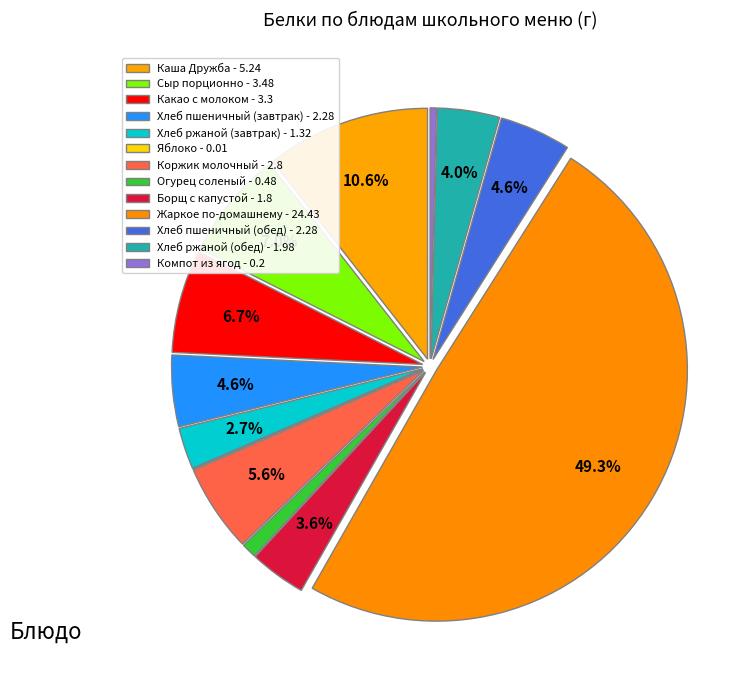

Between Хлеб ржаной (обед) and Яблоко, which is larger?

Хлеб ржаной (обед)